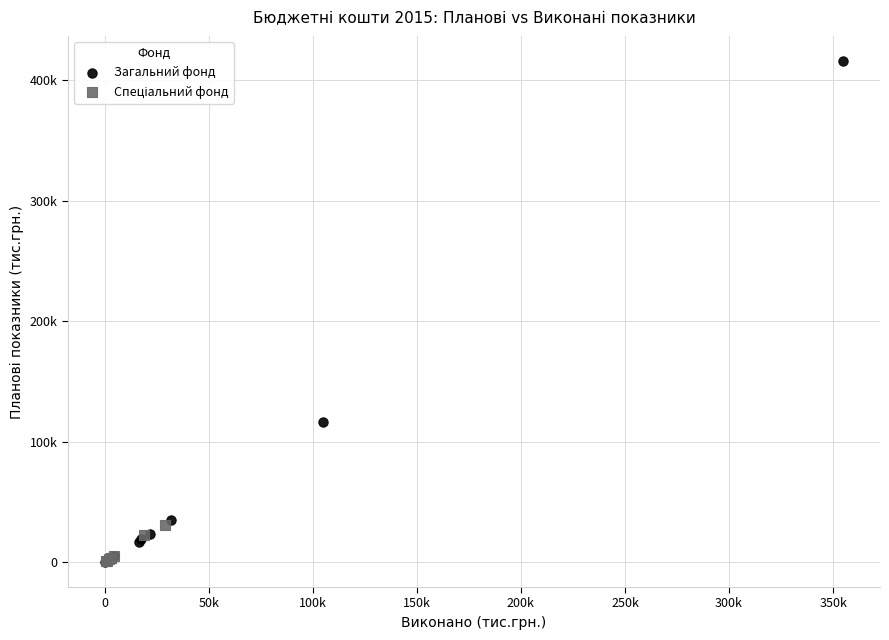

Which series has the widest spread of Y values?

Загальний фонд